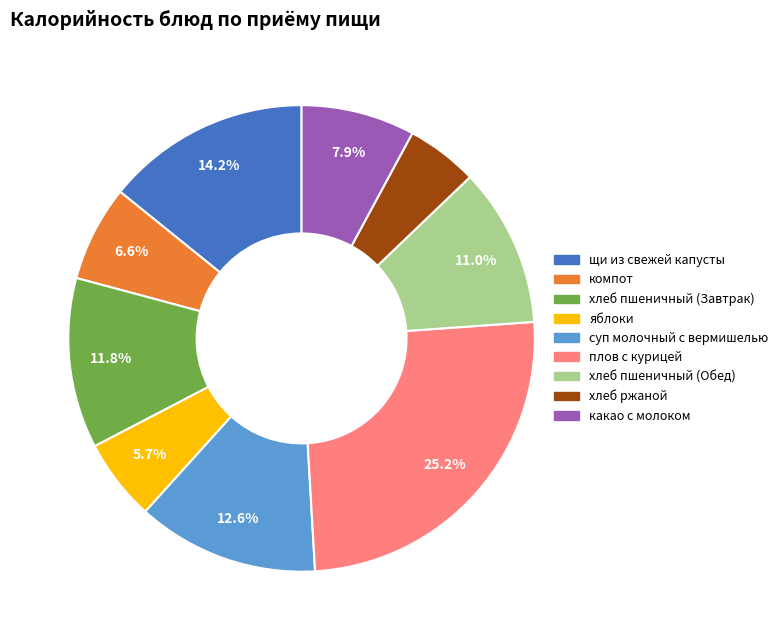

What portion of the pie excludes хлеб пшеничный (Завтрак)?

88.2%